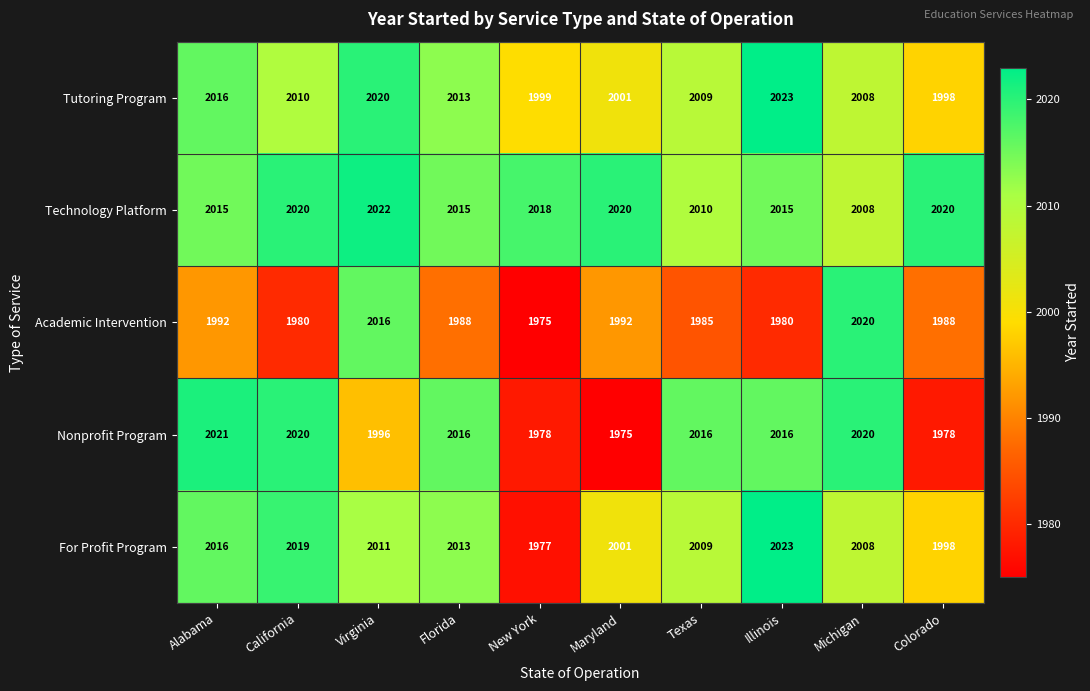

What is the minimum value shown in the chart?

1975